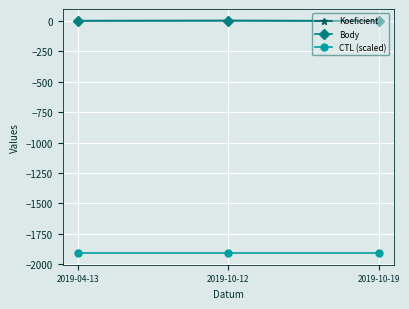

The Body series shows 3.5 at 2019-10-19. True or false?

False